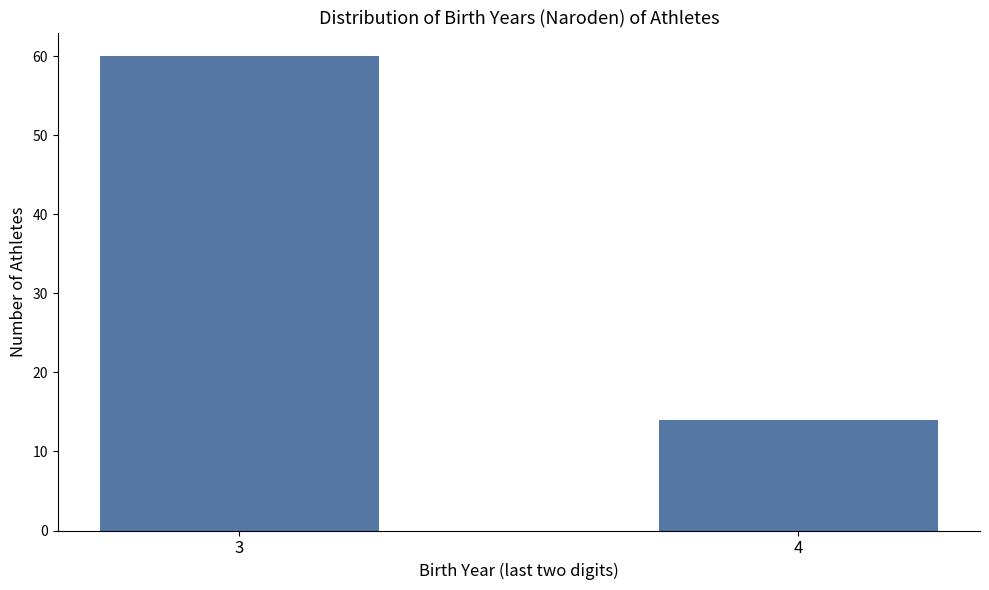

Reading left to right, list all the values displayed in this chart.

3=60	4=14